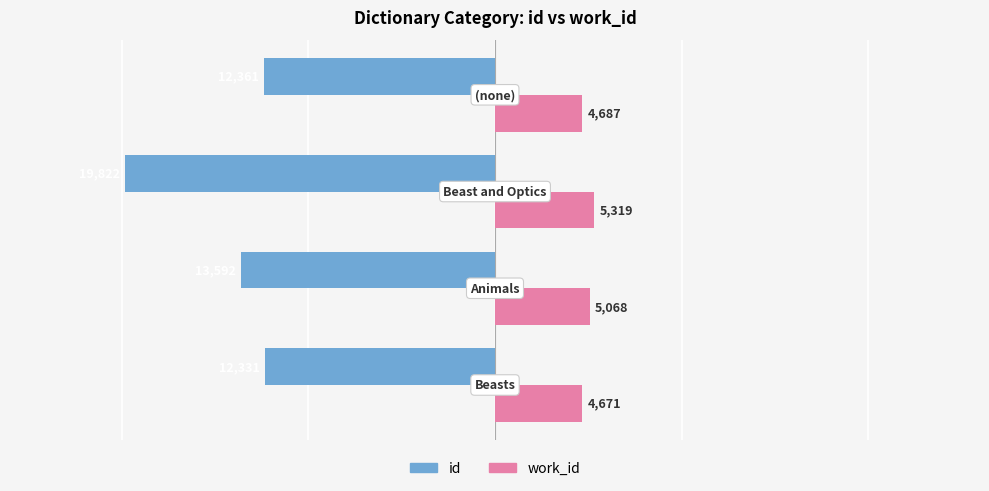

Which series has the widest spread of values?

id